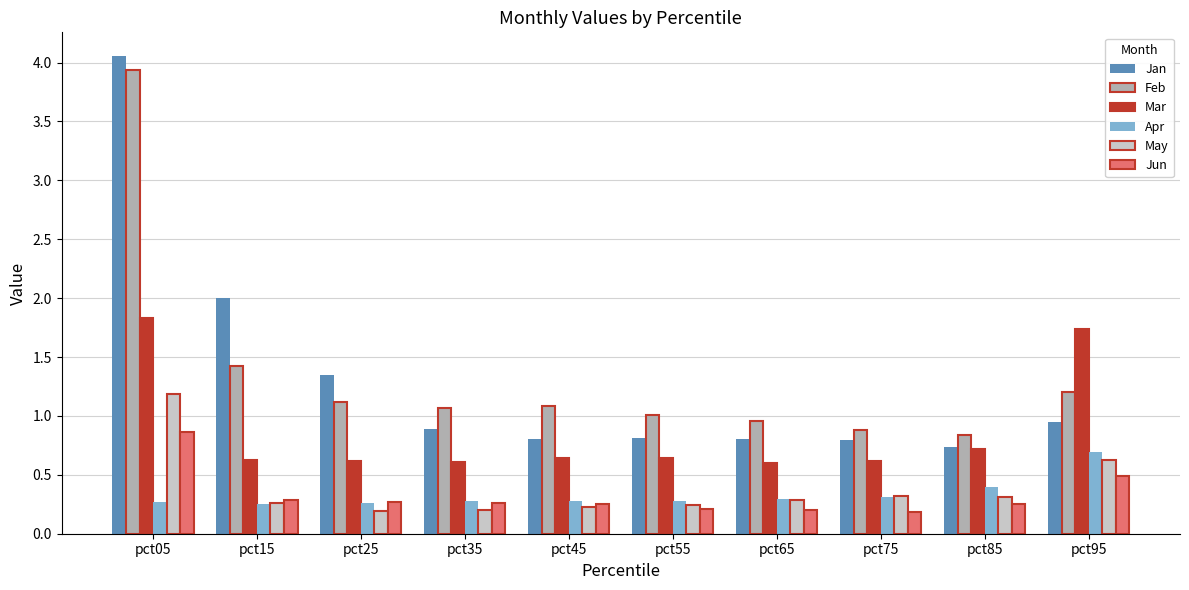

Which series has the widest spread of values?

Jan